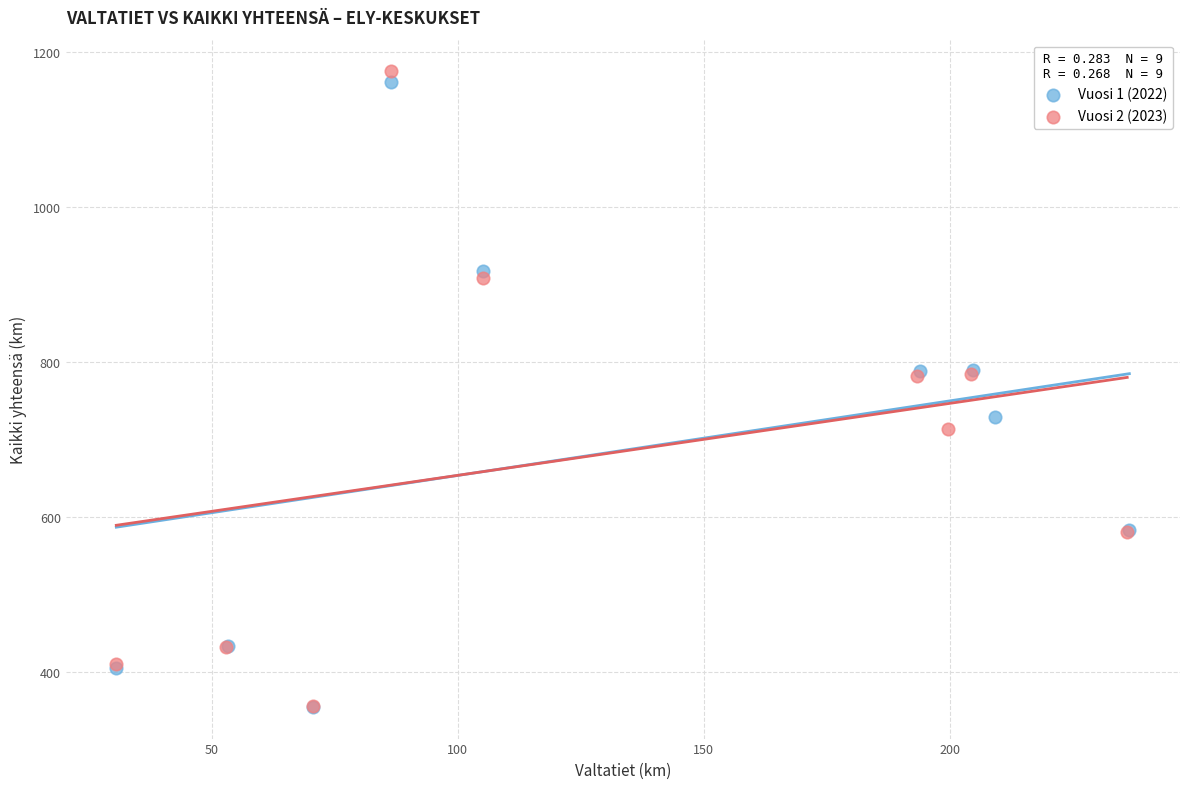

Which series contains the highest Y value?

Vuosi 2 (2023)